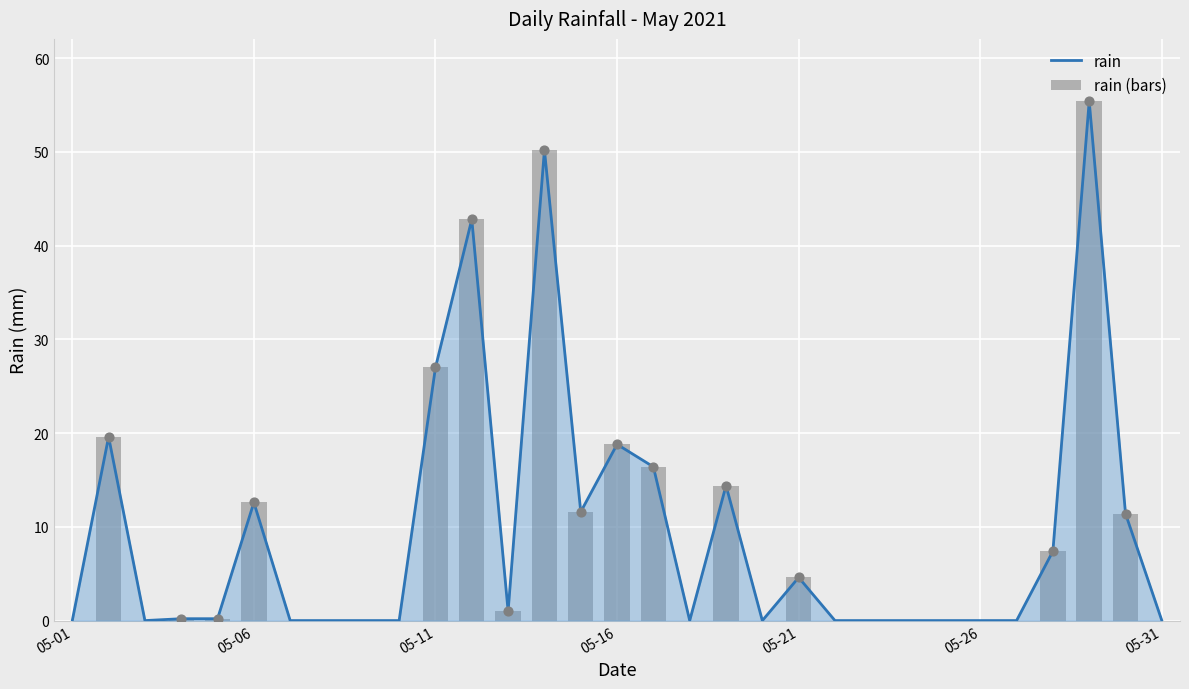

Which series has the largest Y range (max minus min)?

rain